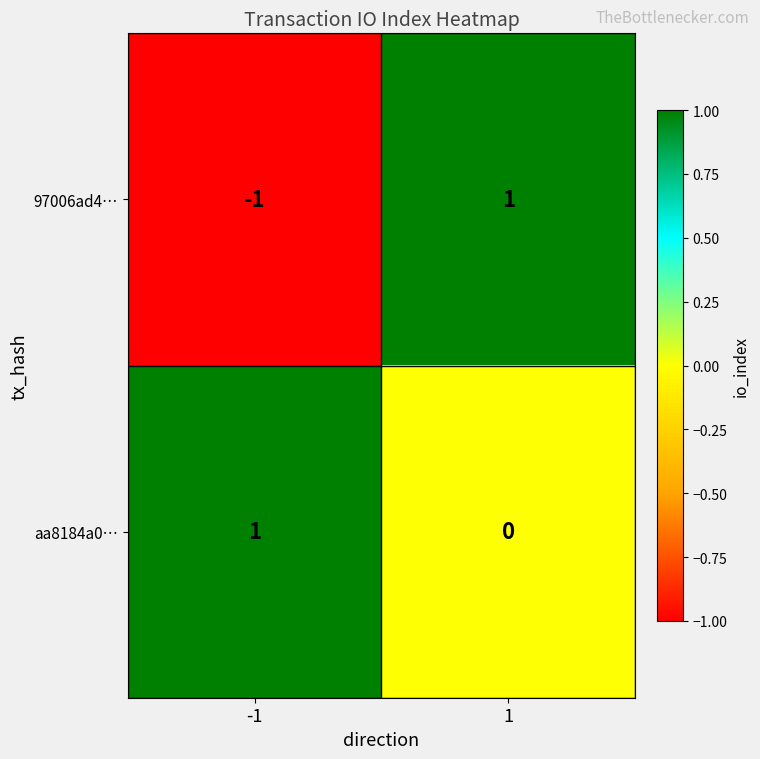

List the series in order of their overall mean, lowest first.

97006ad4…, aa8184a0…